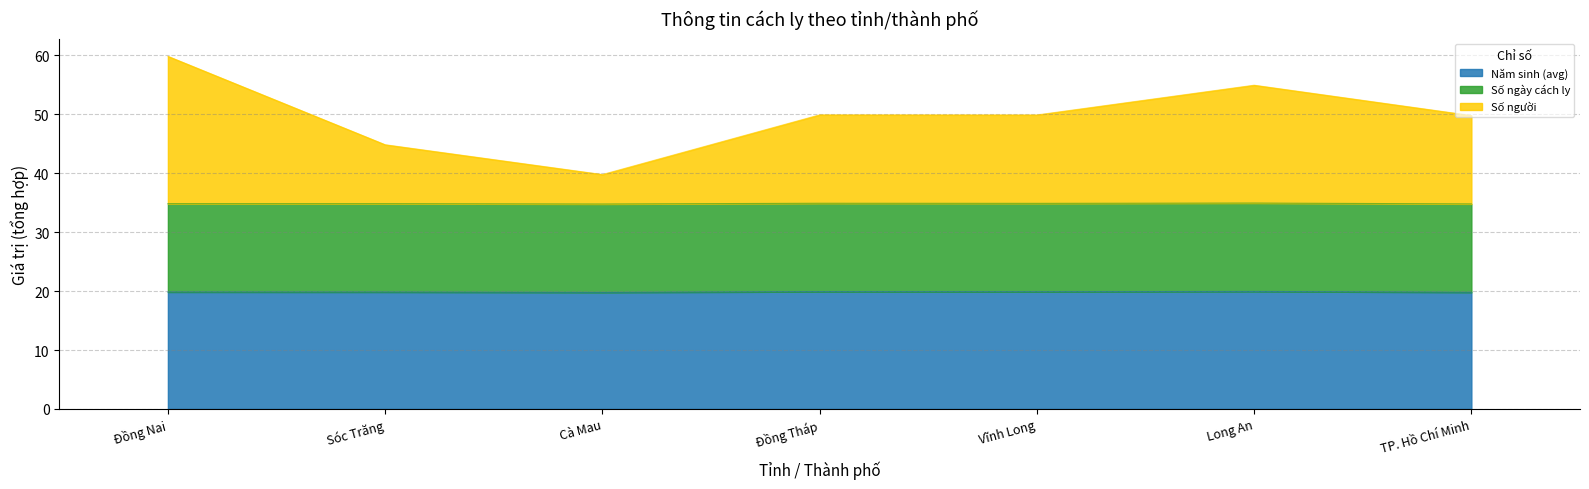

Rank the categories by Năm sinh (avg) value from lowest to highest.

Cà Mau, TP. Hồ Chí Minh, Sóc Trăng, Đồng Nai, Vĩnh Long, Đồng Tháp, Long An